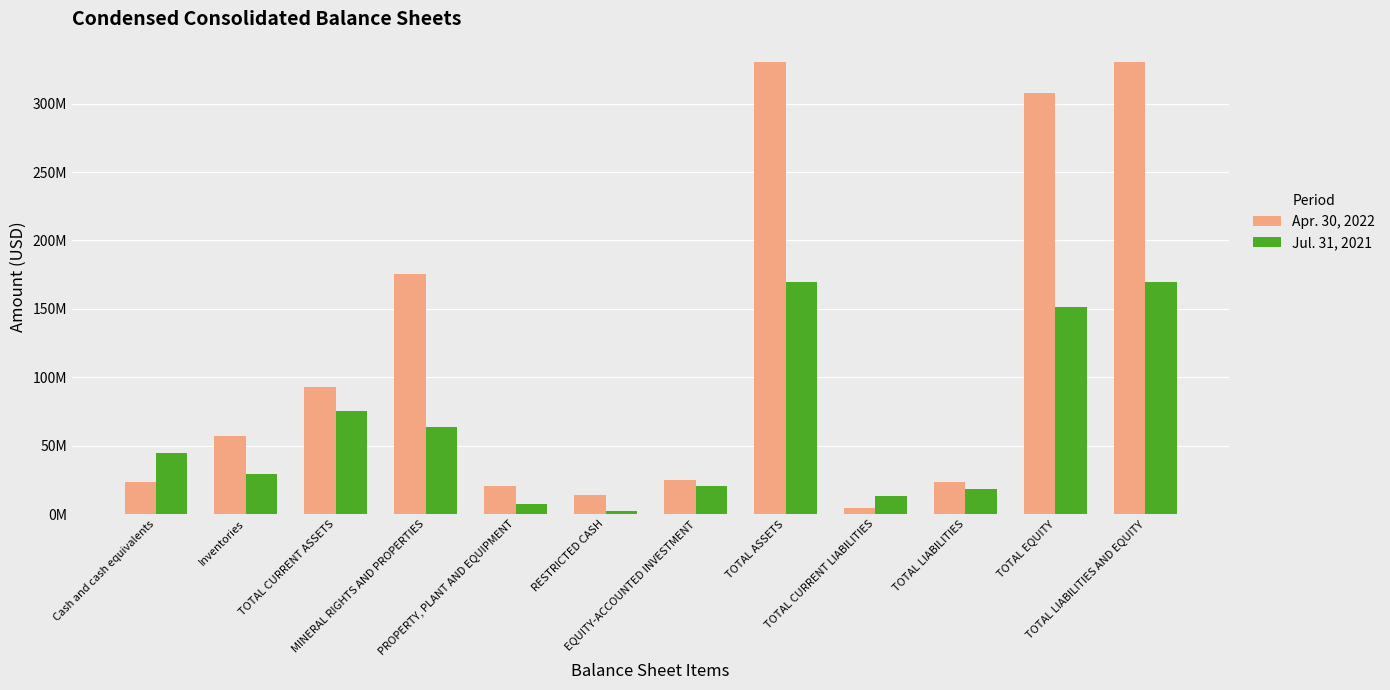

Are the bars grouped side by side (vs. stacked)?

Yes